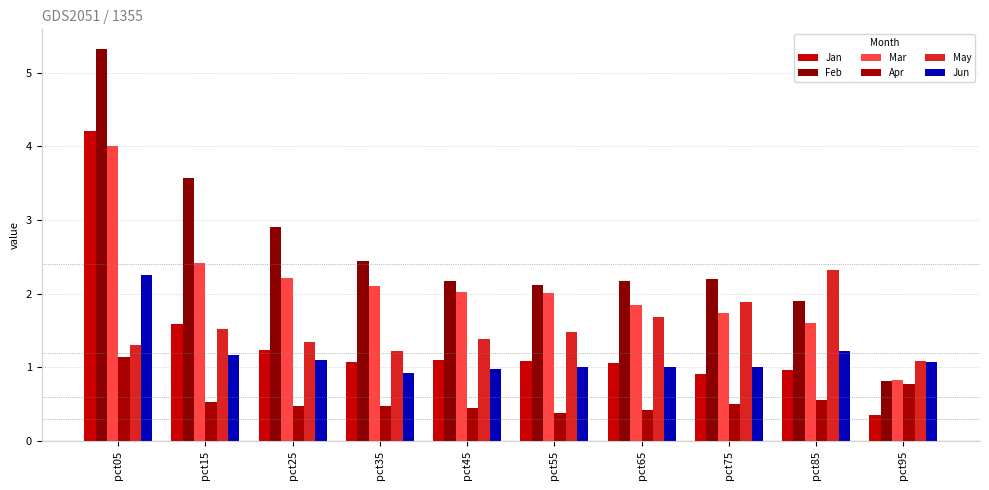

What is the sum of the May values at pct05 and pct15?

2.8